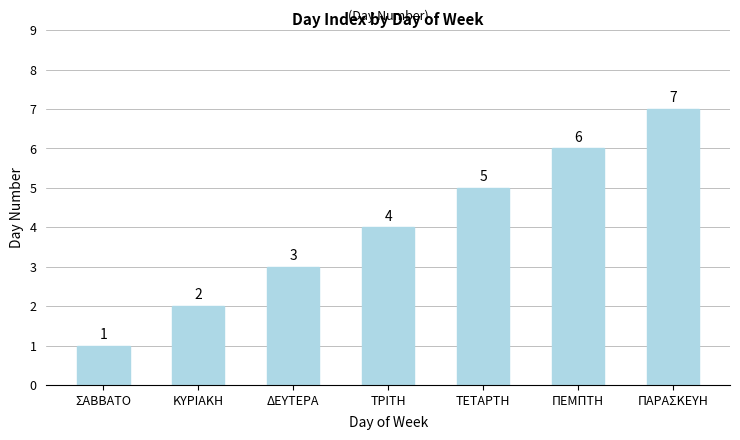

Is it true that the value at ΤΕΤΑΡΤΗ is 5?

True